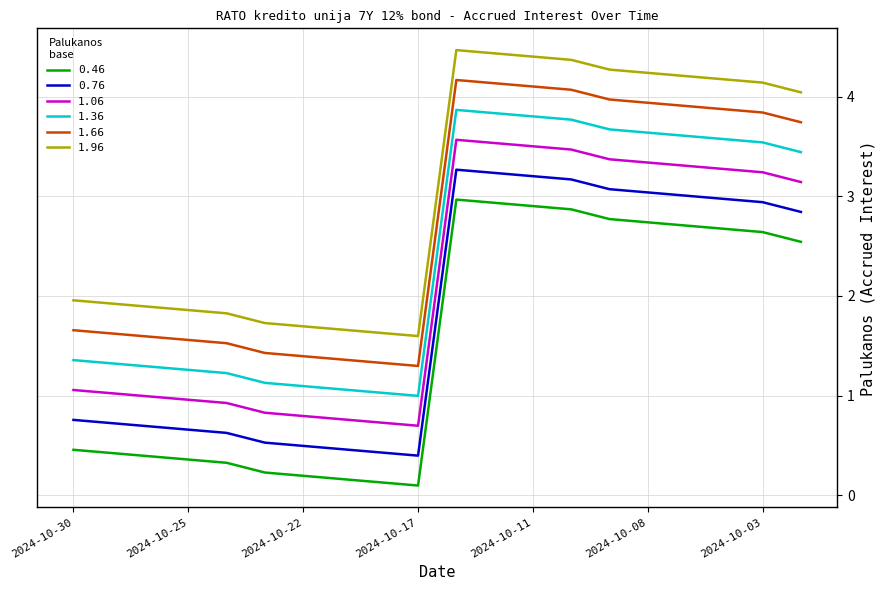

What is the difference between the maximum and minimum values in the 1.96 series?

2.9